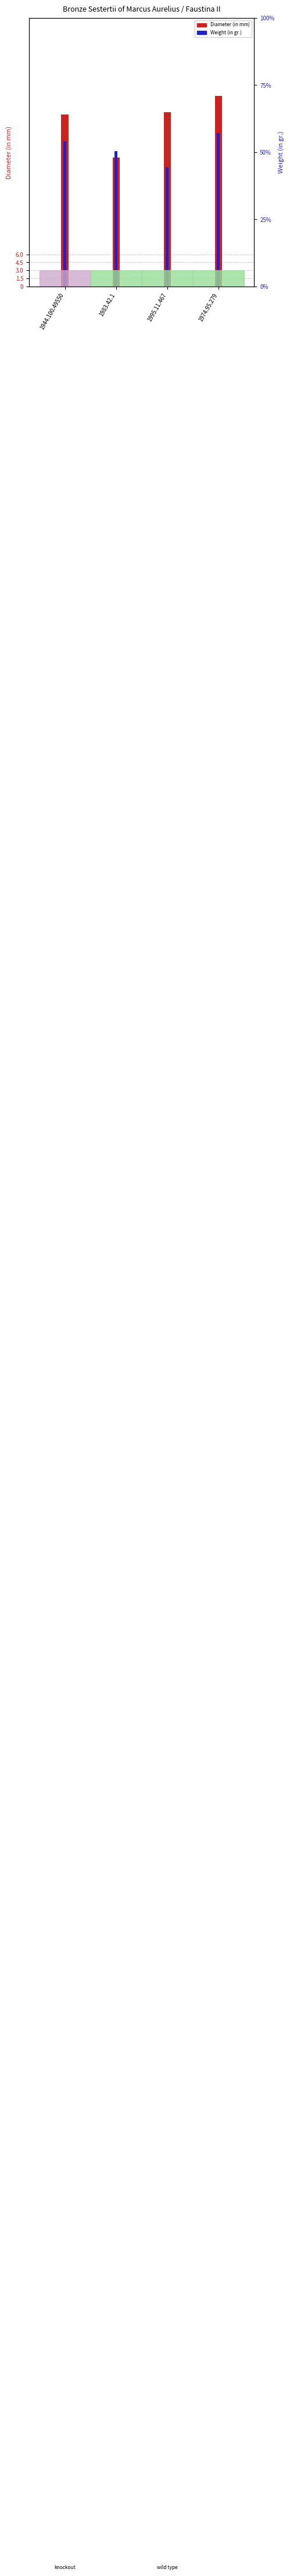

How many categories are shown in the chart?

4